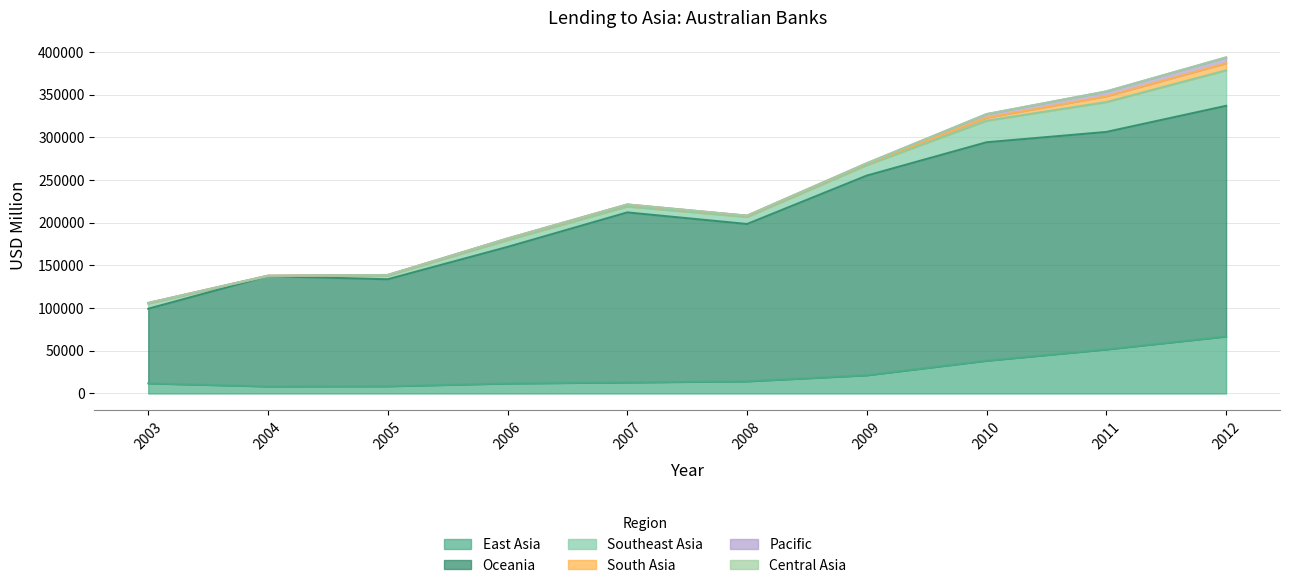

Rank the series at 2008 from highest to lowest value.

Oceania, East Asia, Southeast Asia, South Asia, Pacific, Central Asia